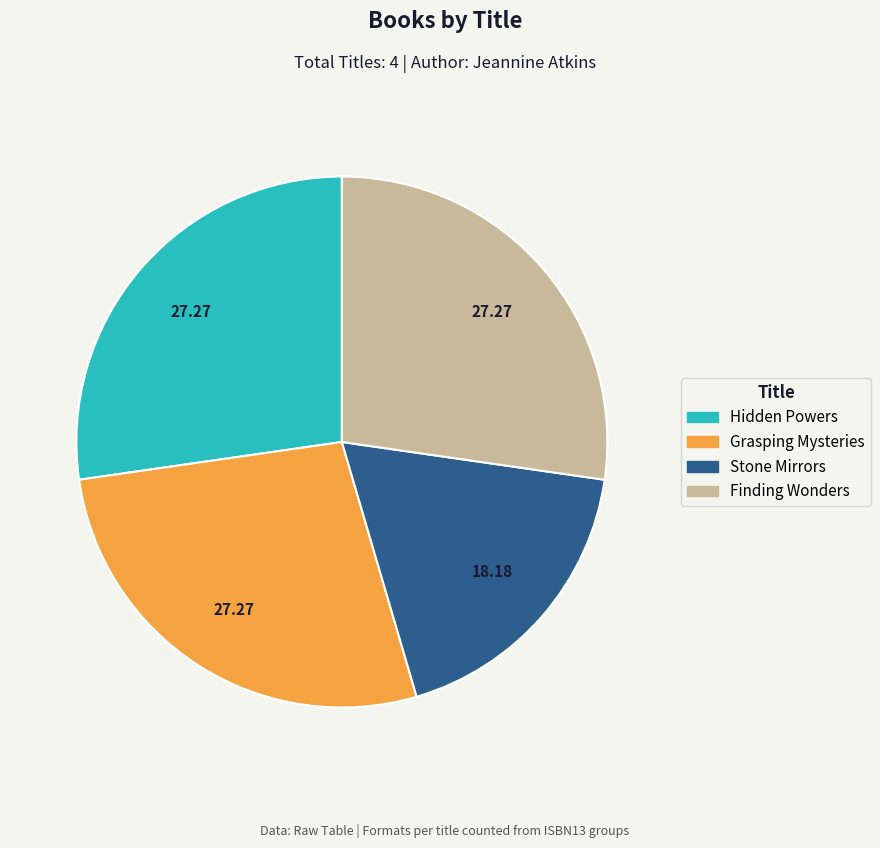

Is it true that Hidden Powers is 37% of the pie?

False